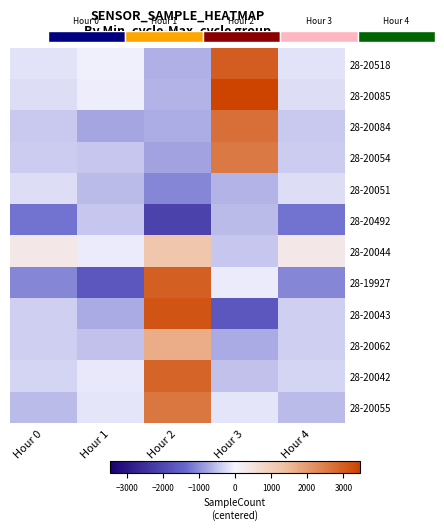

Which category has the highest value in the 28-20492 series?

Hour 1